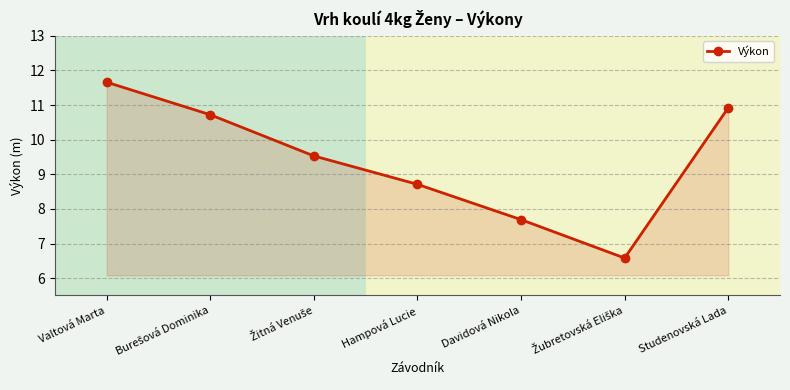

What is the change in value from Valtová Marta to Studenovská Lada?

-0.7